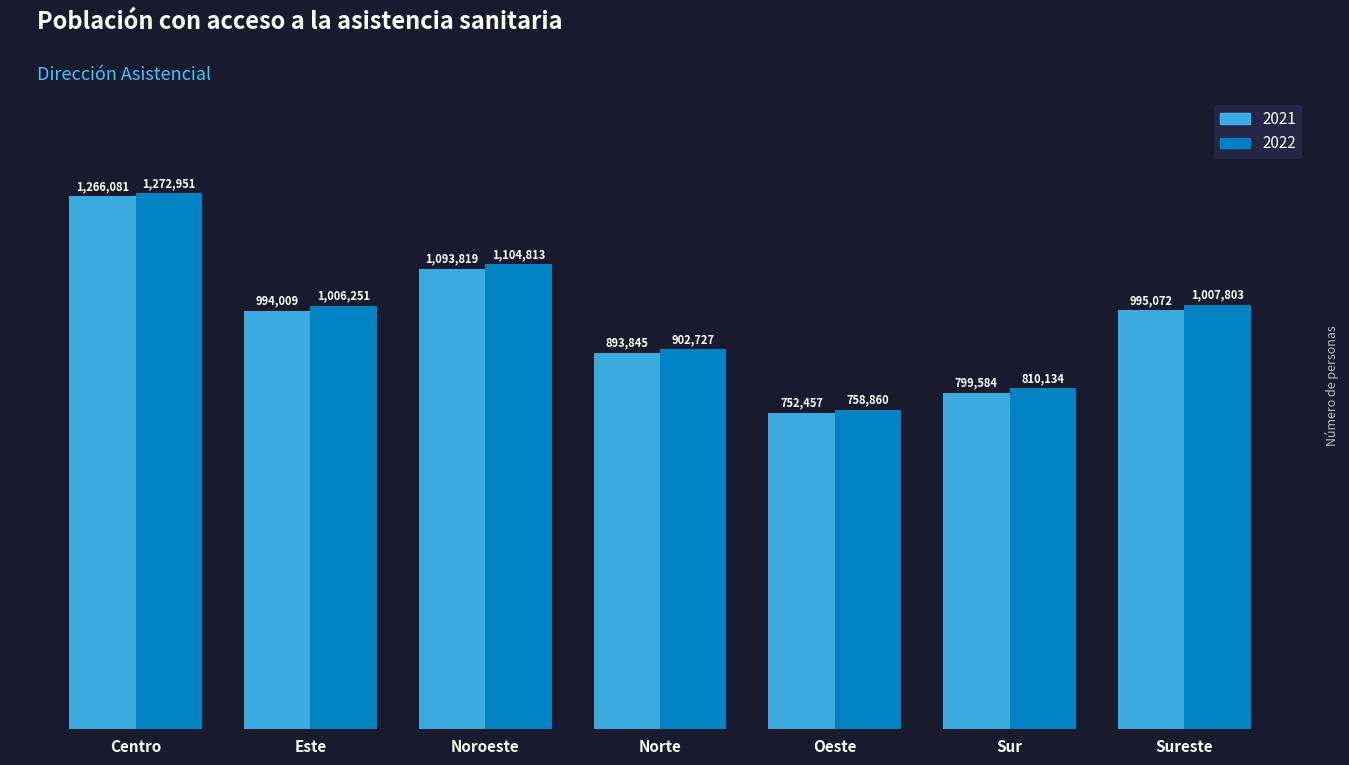

Reading left to right, list all the values displayed in this chart.

2021: 1266081	994009	1093819	893845	752457	799584	995072
2022: 1272951	1006251	1104813	902727	758860	810134	1007803